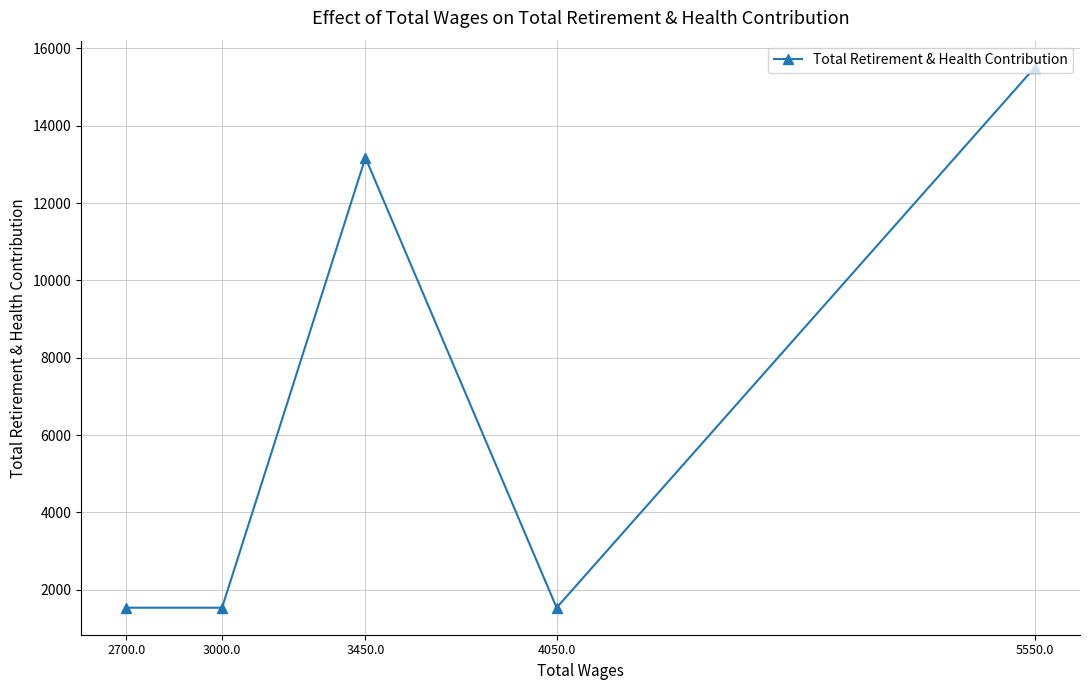

The chart shows a value of 406 at 3000.0. True or false?

False